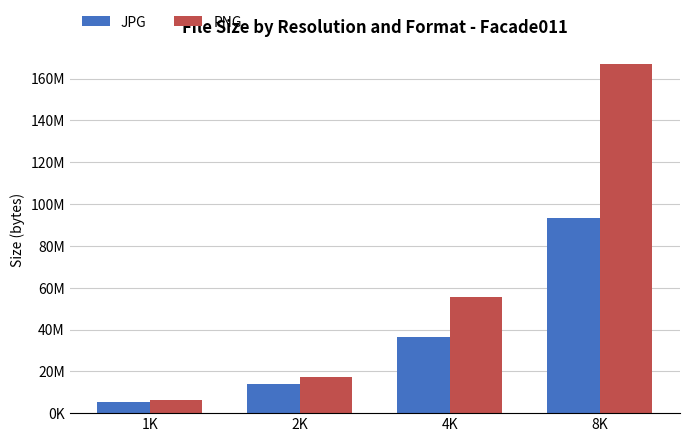

Reading left to right, extract all data points from this chart.

JPG: 5489284	13961712	36326042	93463342
PNG: 6064372	17354781	55472650	166936199